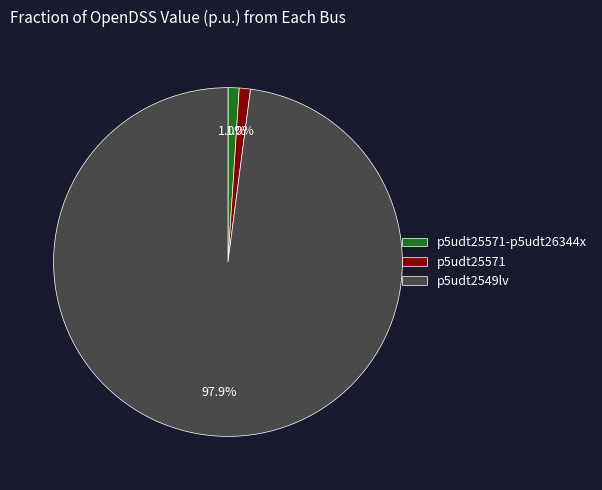

Is the sum of p5udt2549lv and p5udt25571 greater than half?

Yes